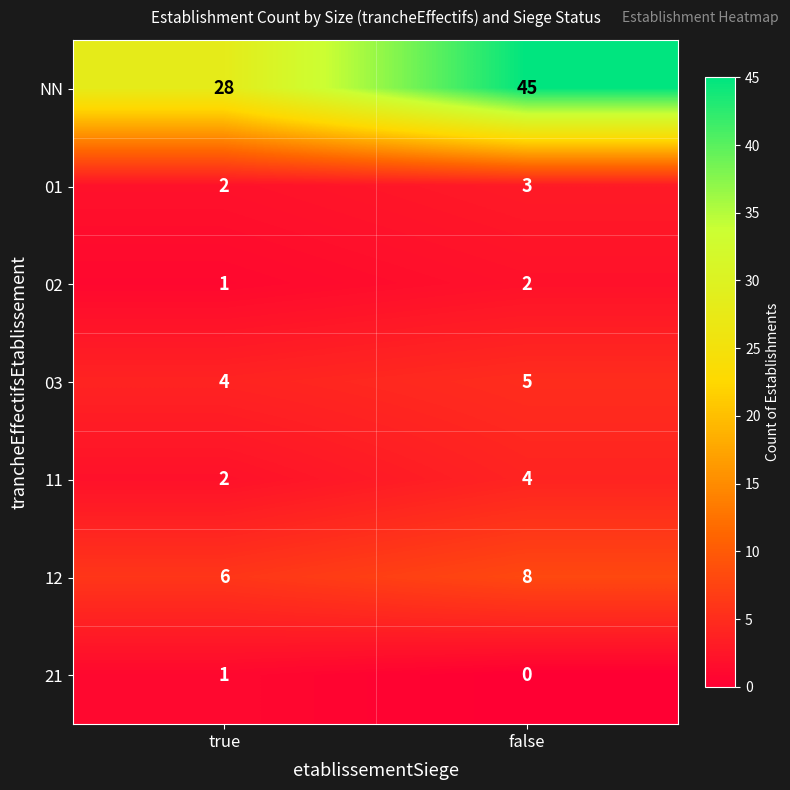

Which series has the widest spread of values?

NN